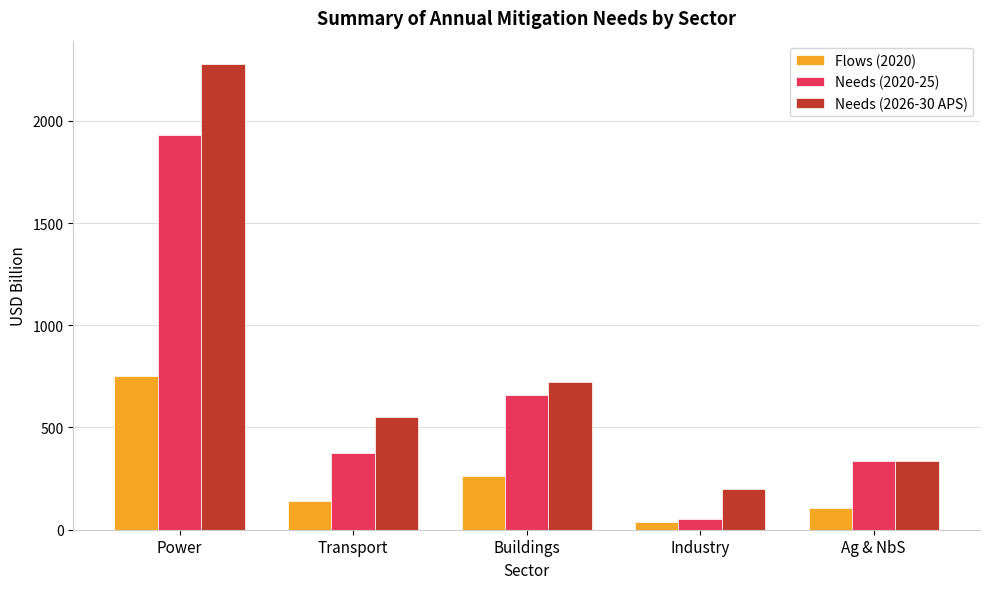

What is the minimum value for Flows (2020)?

40.1